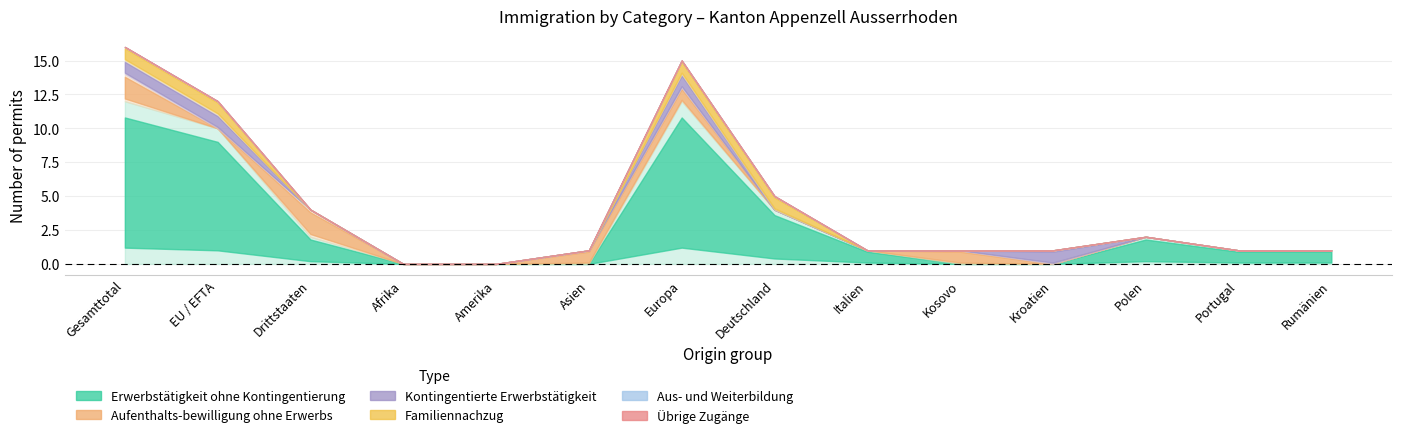

Reading right to left, what are all the values shown in this chart?

Erwerbstätigkeit ohne Kontingentierung: 1	1	2	0	0	1	4	12	0	0	0	2	10	12
Aufenthalts-bewilligung ohne Erwerbs: 0	0	0	0	1	0	0	1	1	0	0	2	0	2
Kontingentierte Erwerbstätigkeit: 0	0	0	1	0	0	0	1	0	0	0	0	1	1
Familiennachzug: 0	0	0	0	0	0	1	1	0	0	0	0	1	1
Aus- und Weiterbildung: 0	0	0	0	0	0	0	0	0	0	0	0	0	0
Übrige Zugänge: 0	0	0	0	0	0	0	0	0	0	0	0	0	0